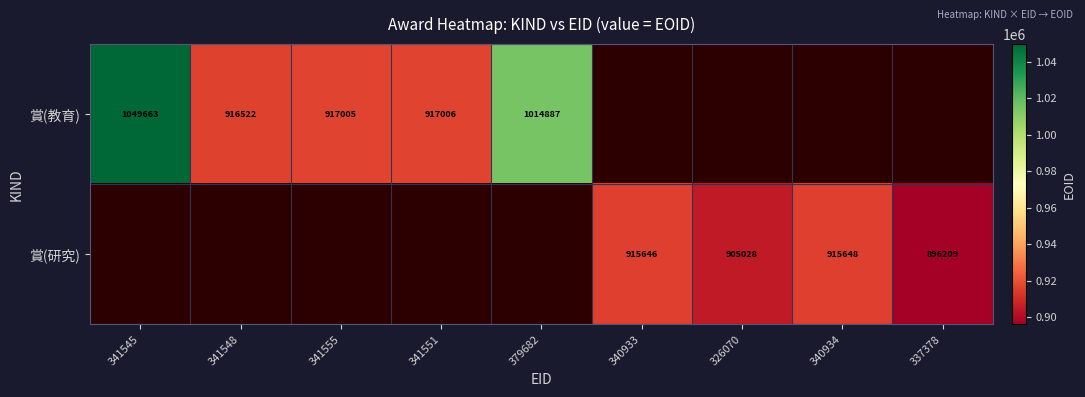

The value of 賞(研究) at 337378 is 459225. True or false?

False